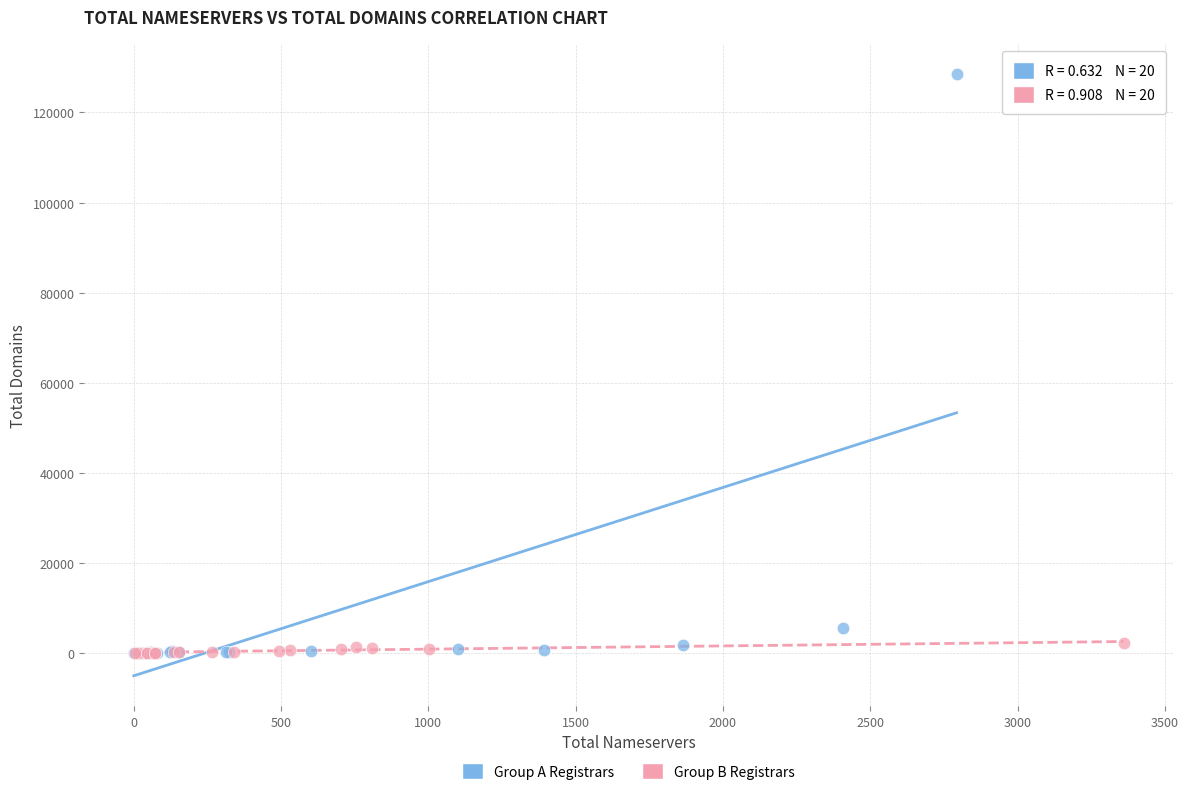

Which series reaches the maximum Y coordinate?

Group A Registrars